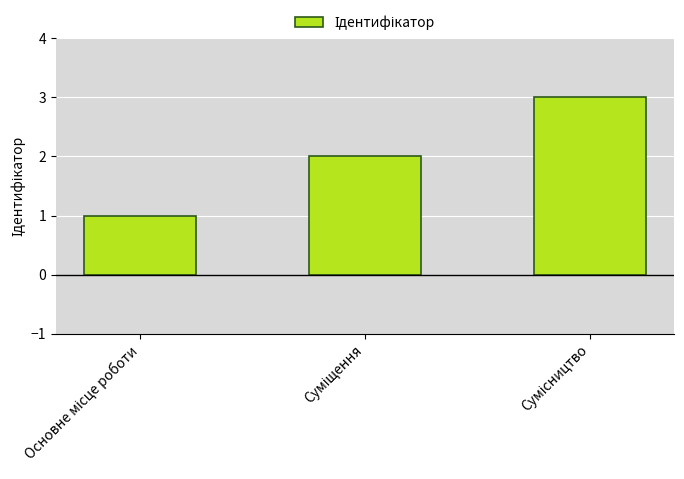

What is the minimum value shown in the chart?

1